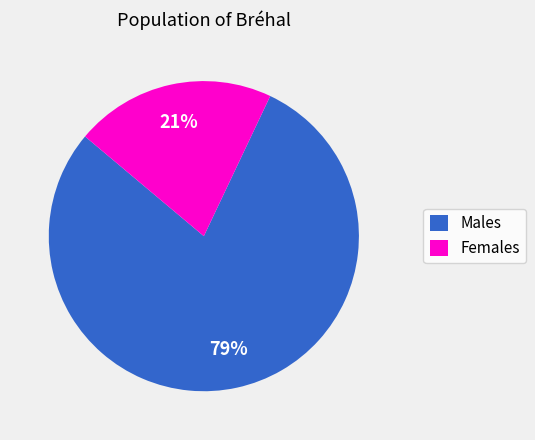

Which category has the smallest portion of the pie?

Females